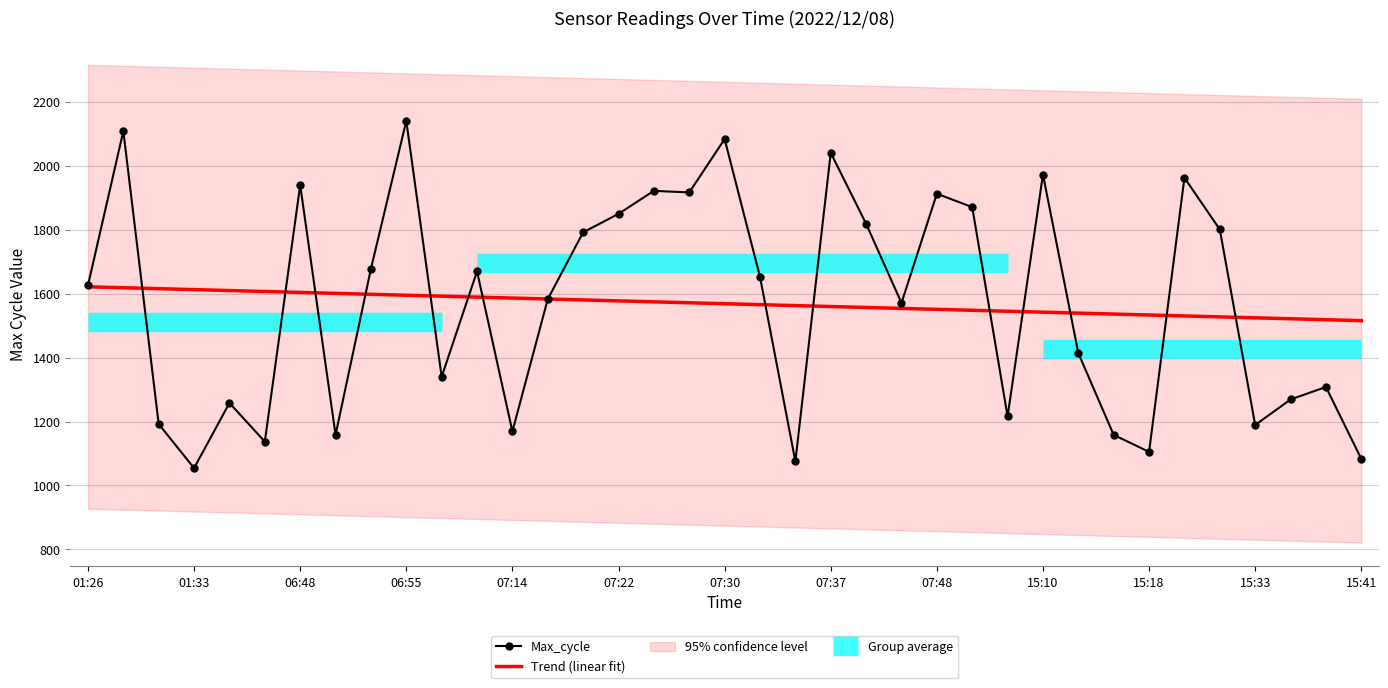

True or false: Max_cycle has a value of 1903.2 at 15:33.

False